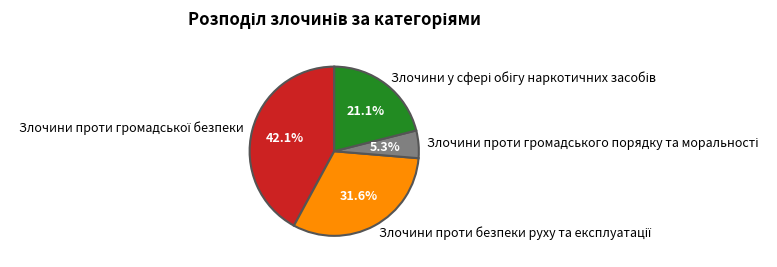

Is there any slice that represents more than half of the pie?

No